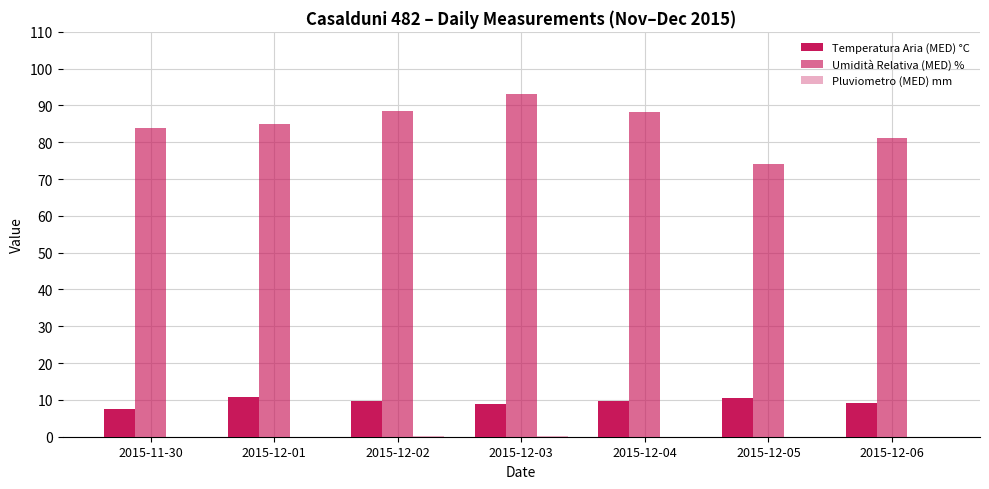

Are the bars horizontal?

No